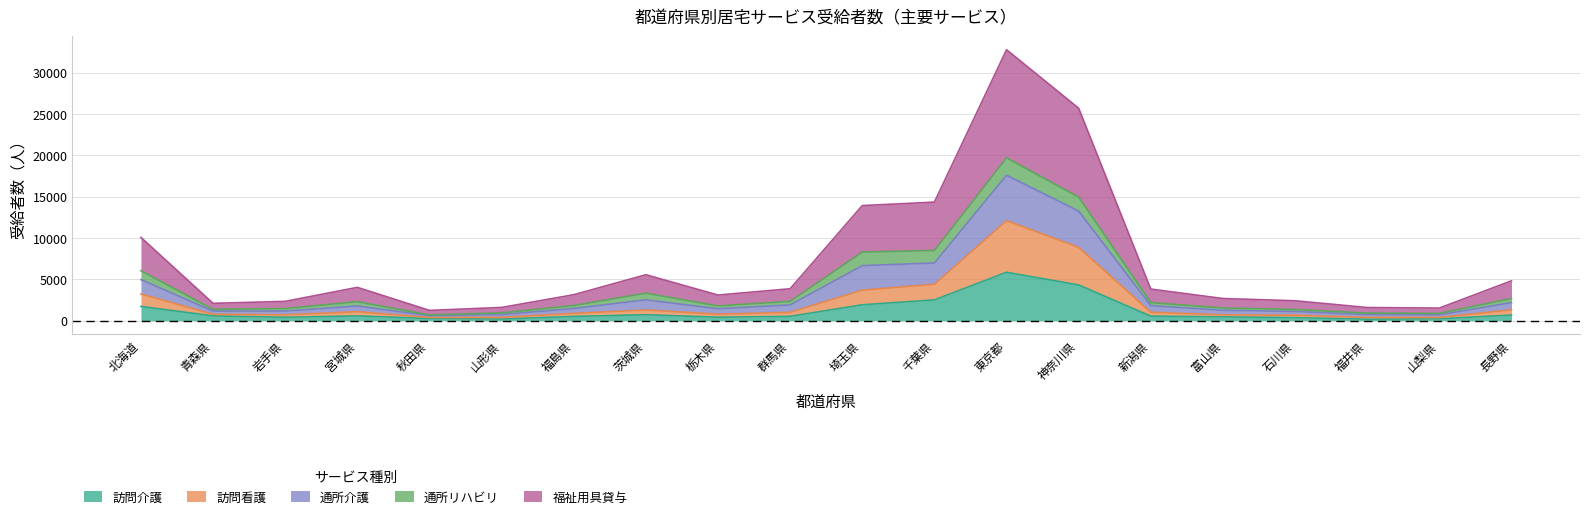

Is it true that 訪問介護 equals 4328 at 神奈川県?

True